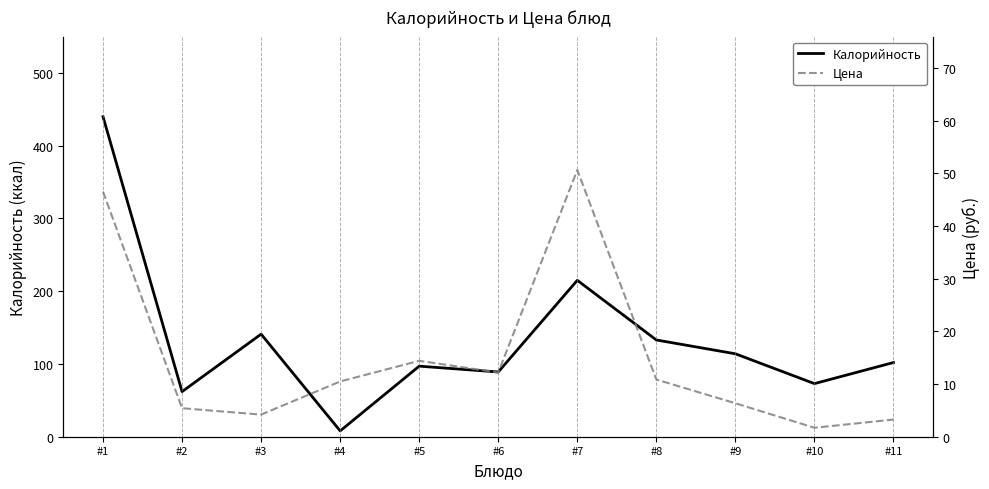

Which category has the highest value in the Цена series?

#7